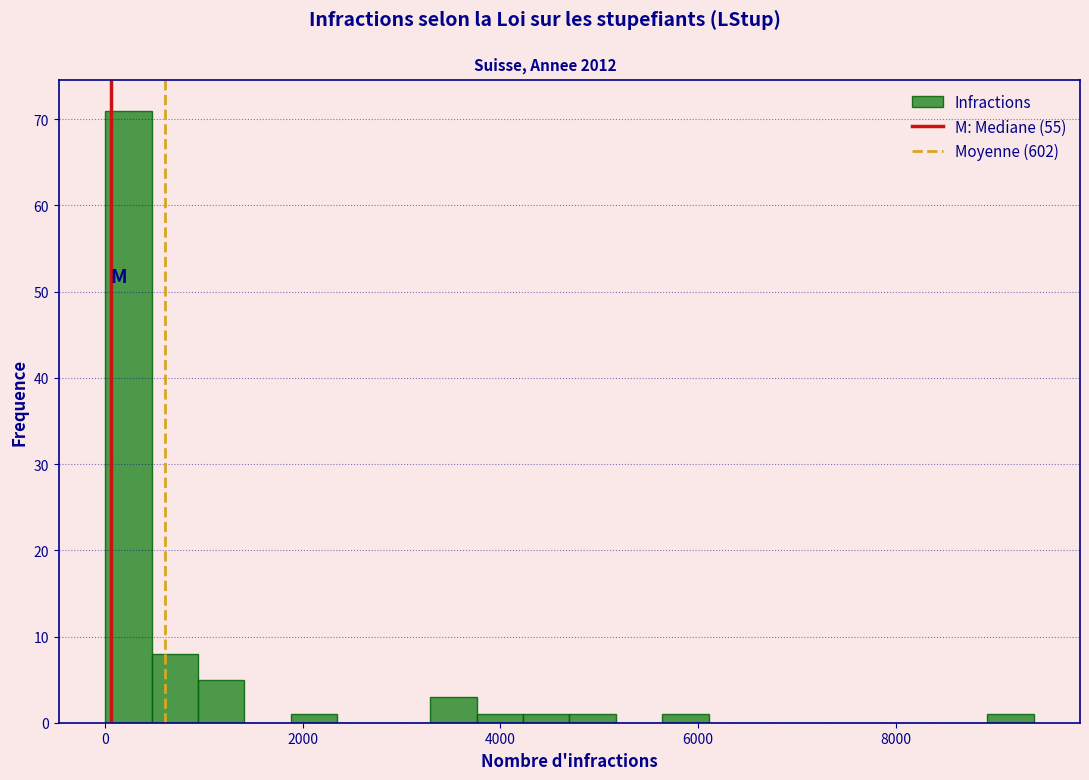

Read against the x-axis, roughly where is the centre of the tallest bar?

200